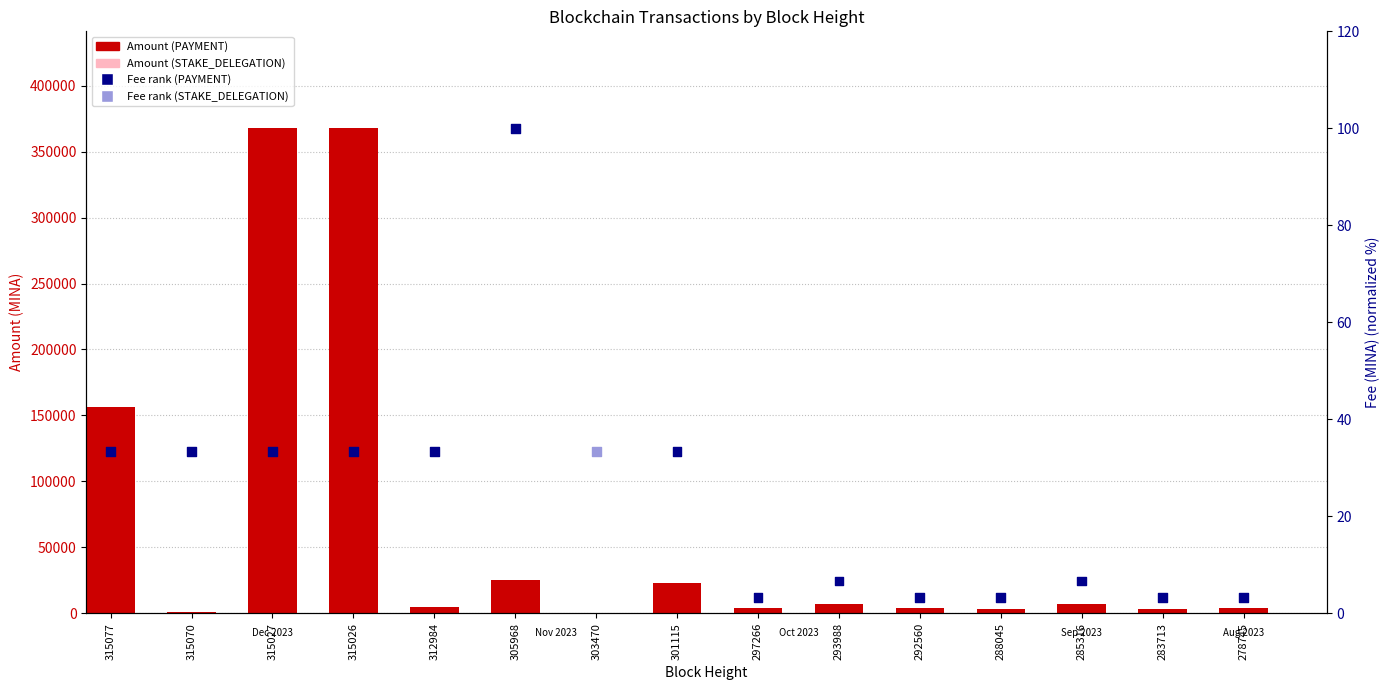

Approximately how many times larger is the value at 303470 compared to 305968?

0.3